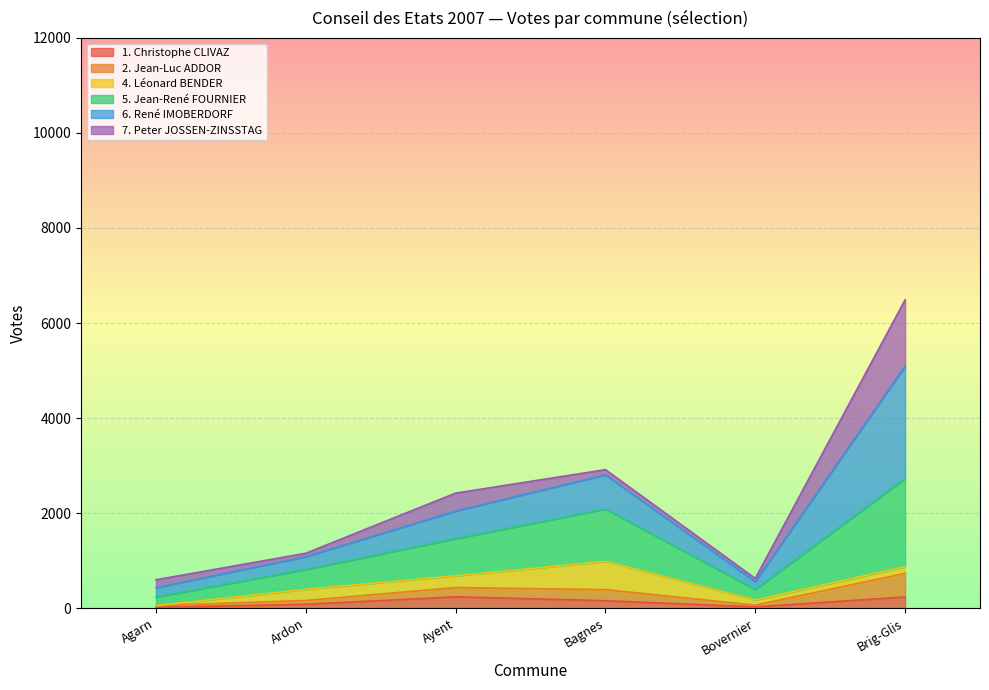

True or false: 5. Jean-René FOURNIER and 2. Jean-Luc ADDOR intersect in this chart.

False